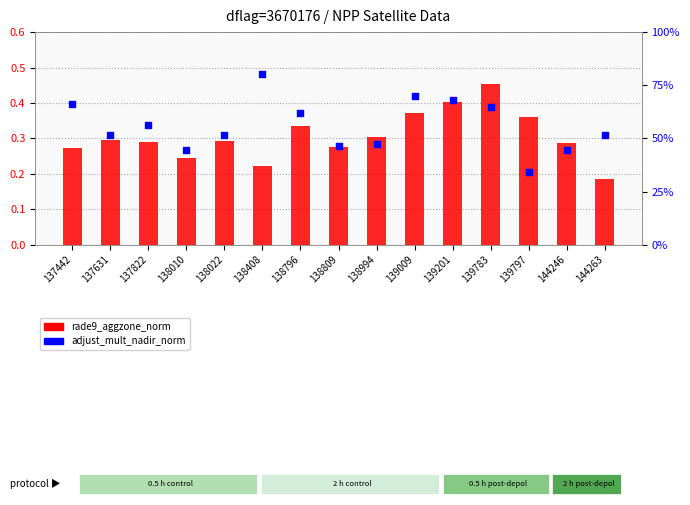

Which series has the largest total across all categories?

adjust_mult_nadir_norm